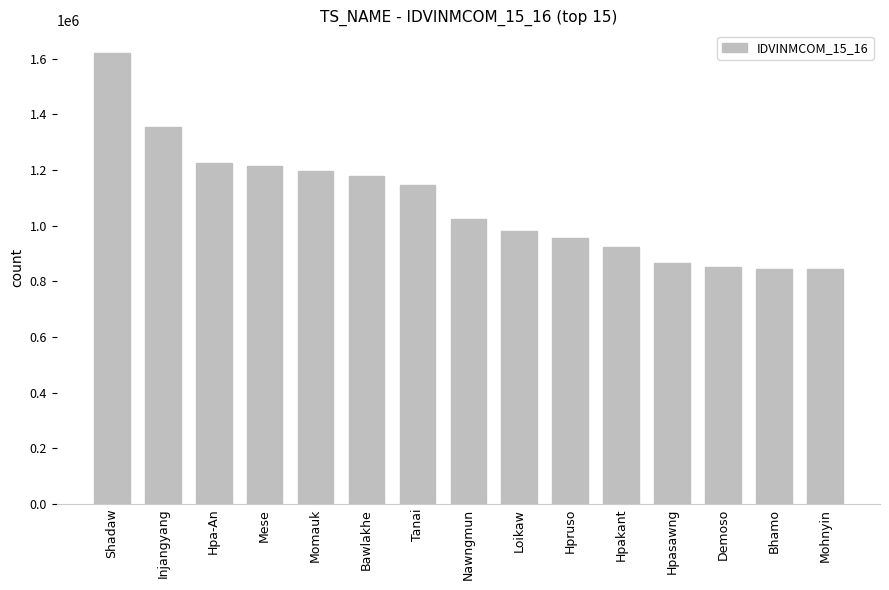

Count the number of categories in the chart.

15